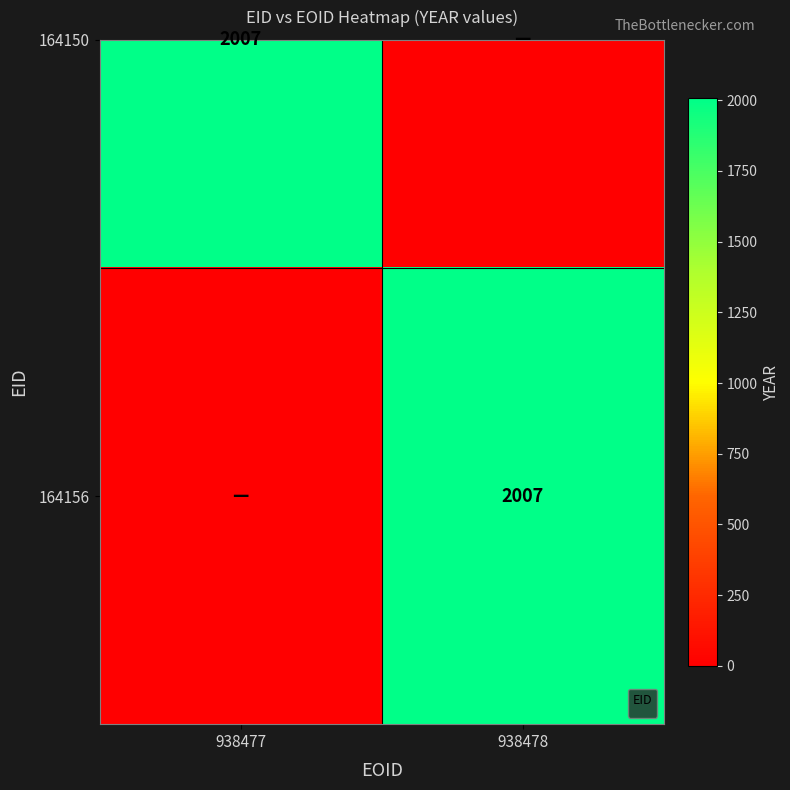

Where is the data nearest to the value 1003?

938477